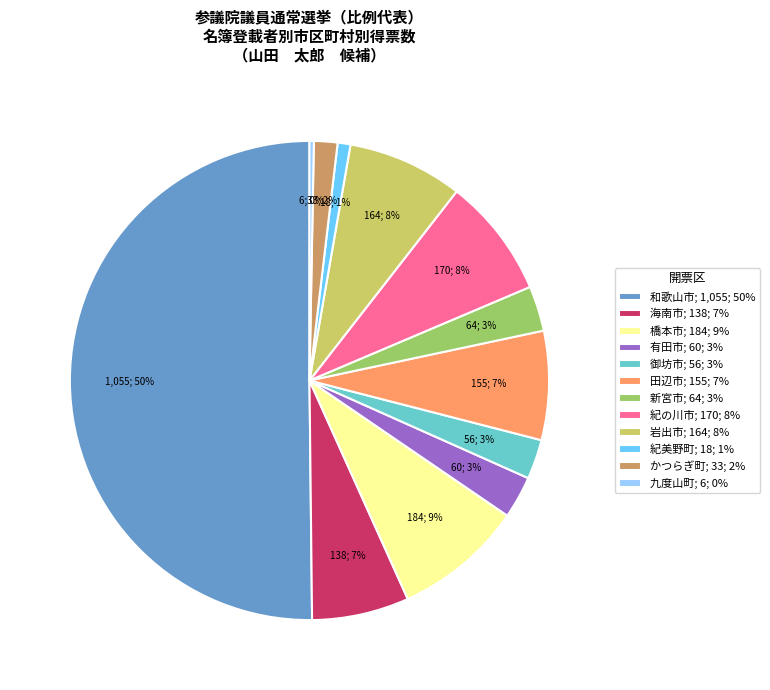

Which slice is the smallest?

九度山町